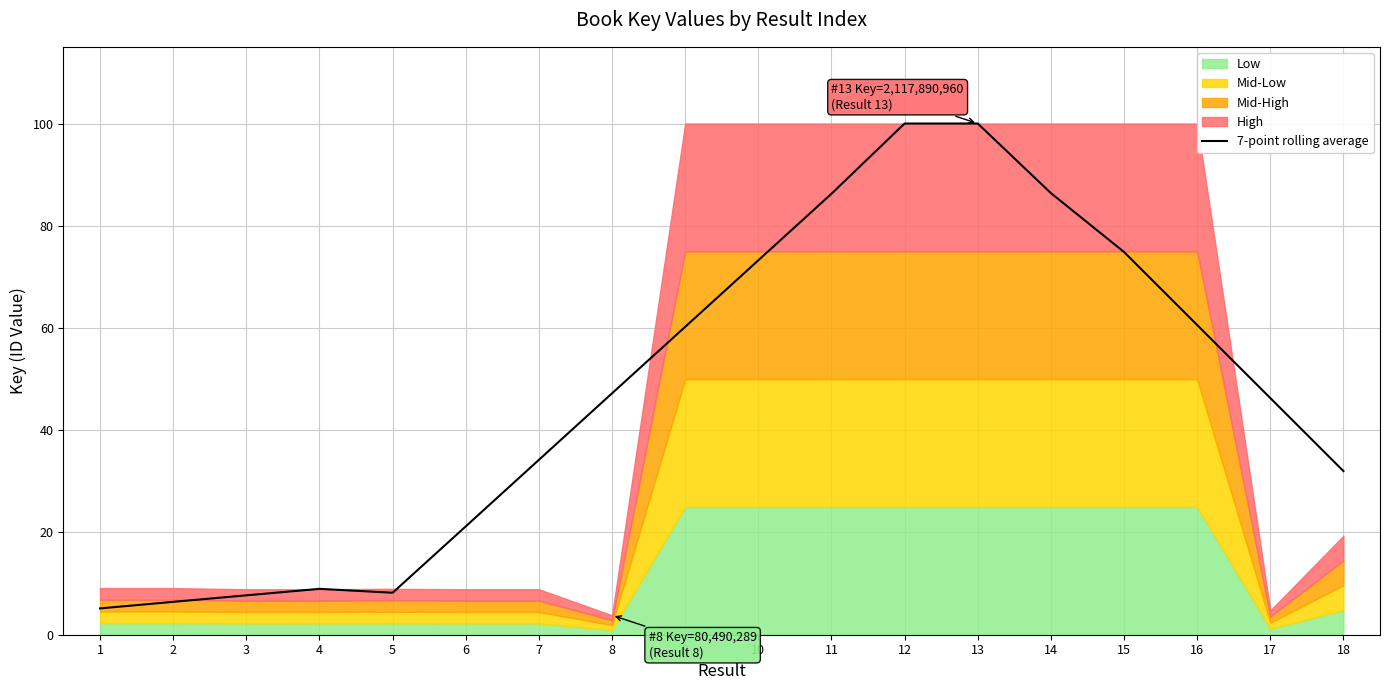

List the labels in order of value, smallest first.

1, 2, 3, 5, 4, 6, 18, 7, 17, 8, 9, 16, 10, 15, 11, 14, 13, 12